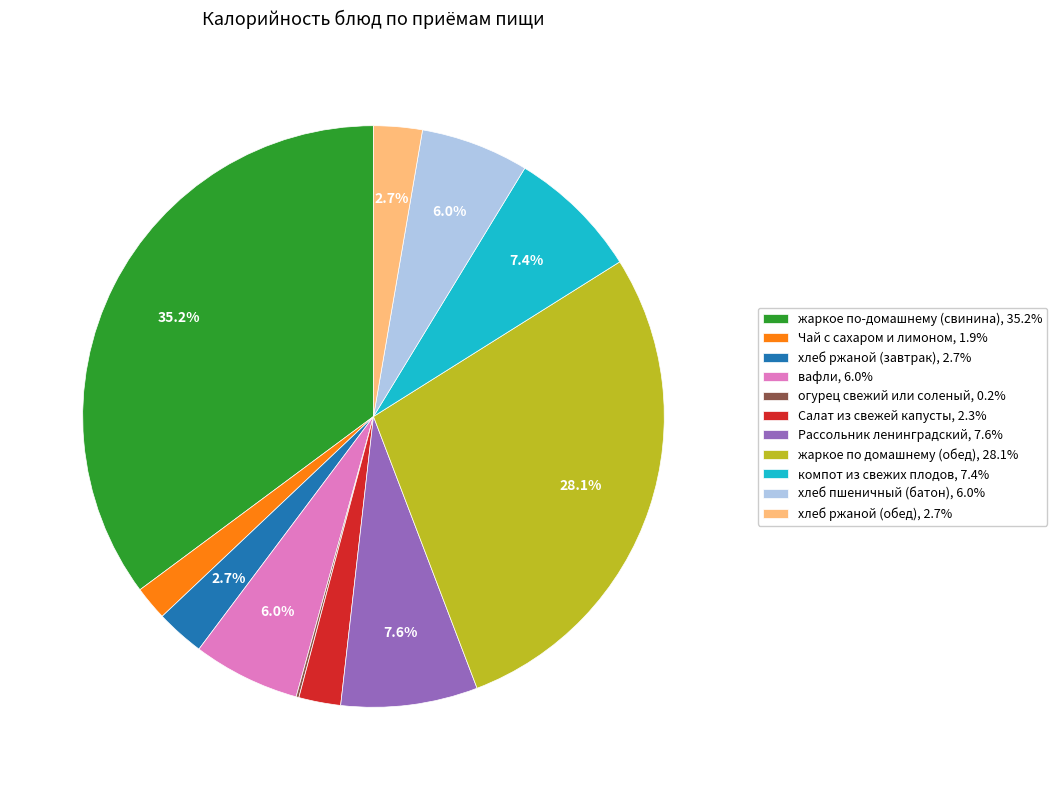

What percentage is NOT represented by жаркое по-домашнему (свинина), 35.2%?

64.8%